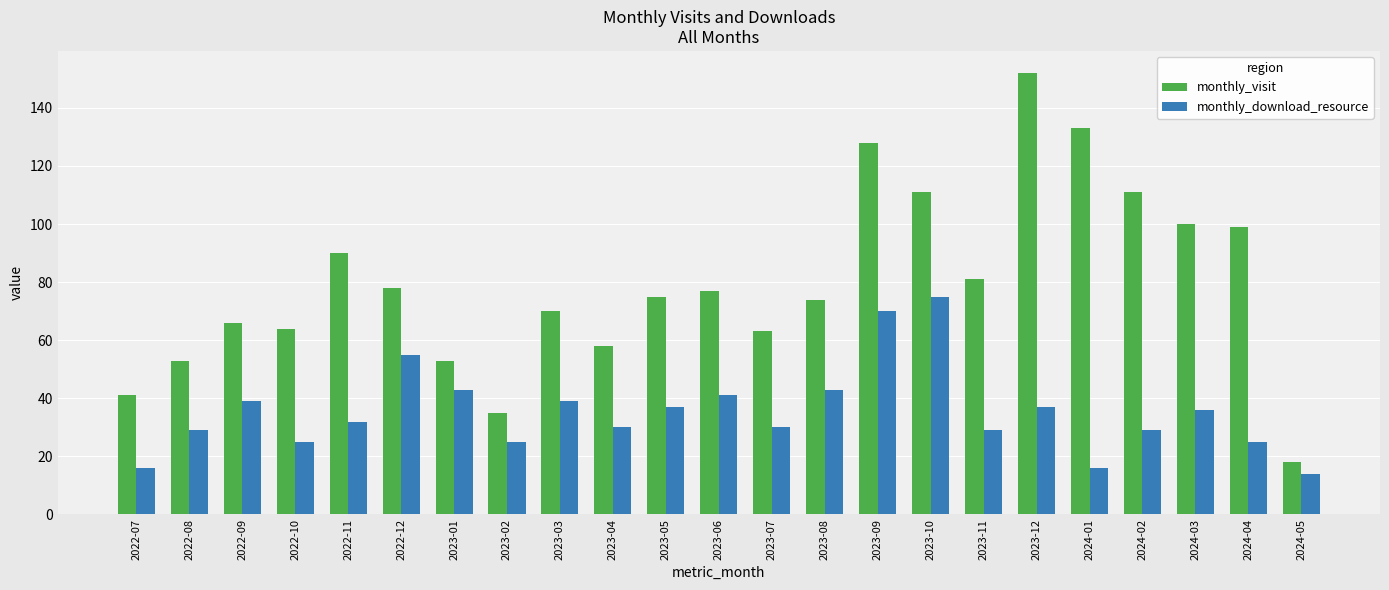

What is the minimum value for monthly_download_resource?

14